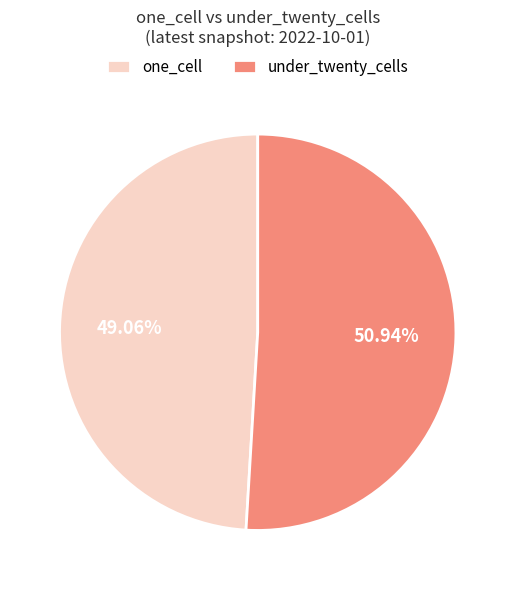

Do under_twenty_cells and one_cell together represent more than half of the pie?

Yes